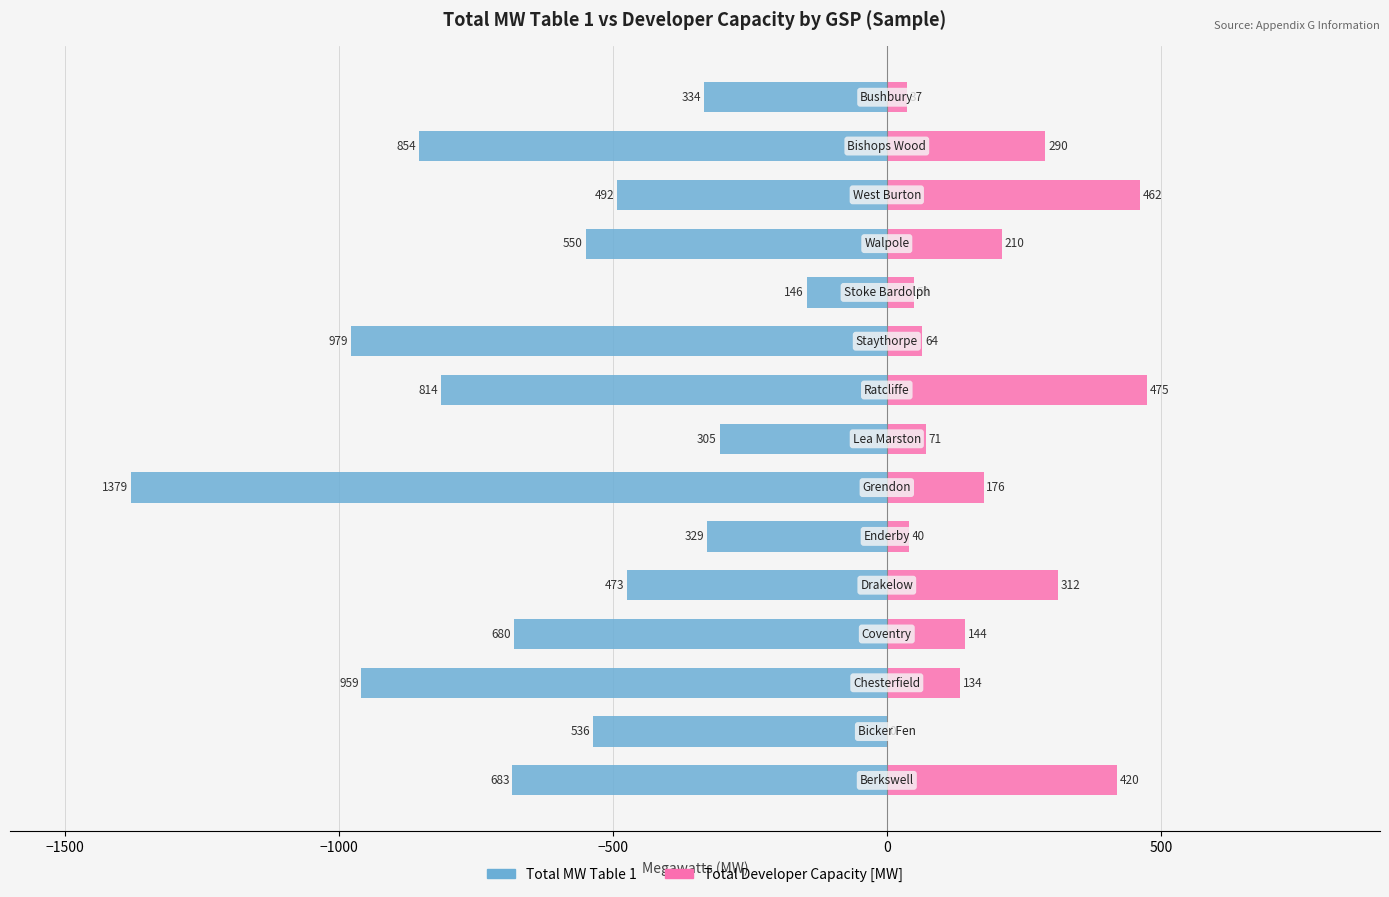

What is the value of the Total Developer Capacity [MW] bar at the 10th from the left?

64.5